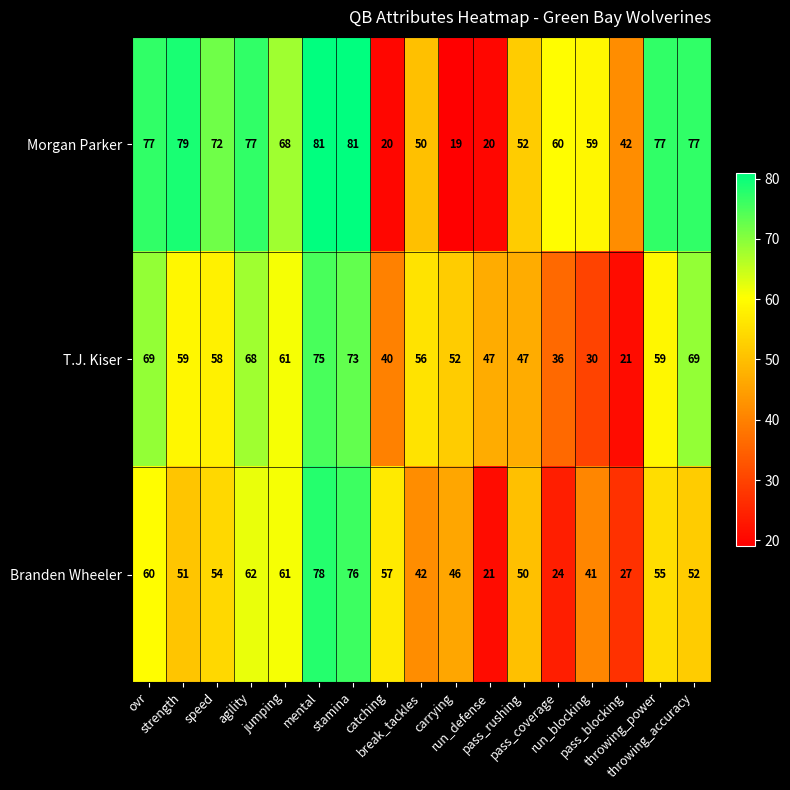

Count the number of categories in the chart.

17